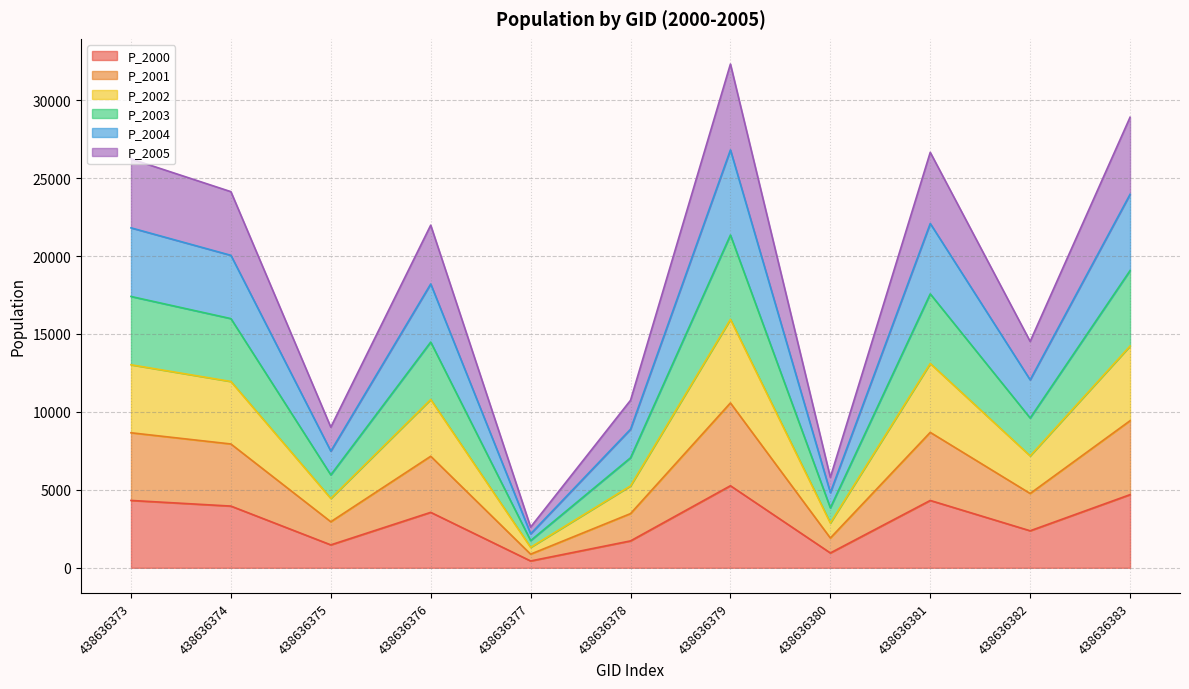

At which category is the sum across all series the highest?

438636379